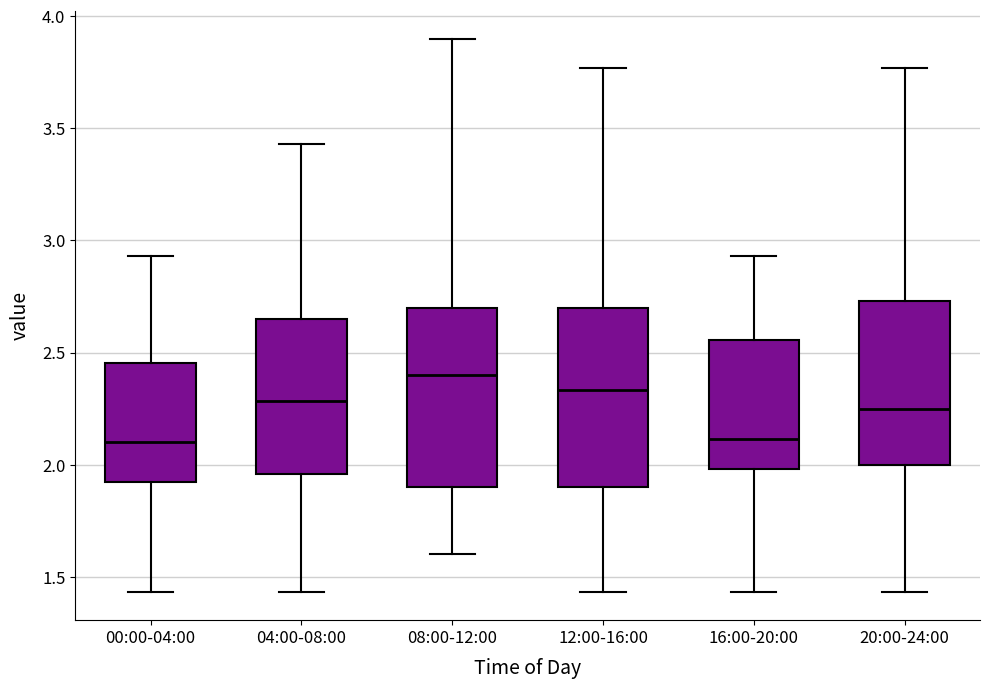

Reading left to right, read every box against the y-axis: the position of its median line, the range the box covers, and the ends of its whiskers. The values are not printed on the chart, so give them approximately, as read against the axis.

00:00-04:00: median 2.10, box 1.90 to 2.45, whiskers 1.45 to 2.95
04:00-08:00: median 2.30, box 1.95 to 2.65, whiskers 1.45 to 3.45
08:00-12:00: median 2.40, box 1.90 to 2.70, whiskers 1.60 to 3.90
12:00-16:00: median 2.35, box 1.90 to 2.70, whiskers 1.45 to 3.75
16:00-20:00: median 2.10, box 2.00 to 2.55, whiskers 1.45 to 2.95
20:00-24:00: median 2.25, box 2.00 to 2.75, whiskers 1.45 to 3.75